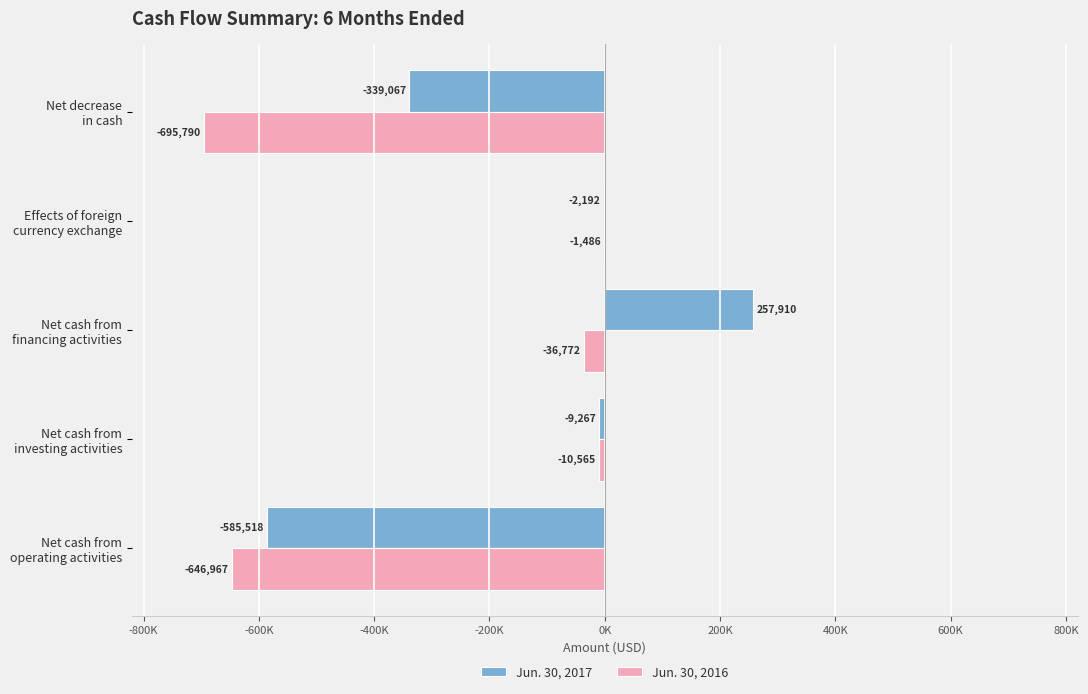

What are all the series names shown in the legend?

Jun. 30, 2017, Jun. 30, 2016